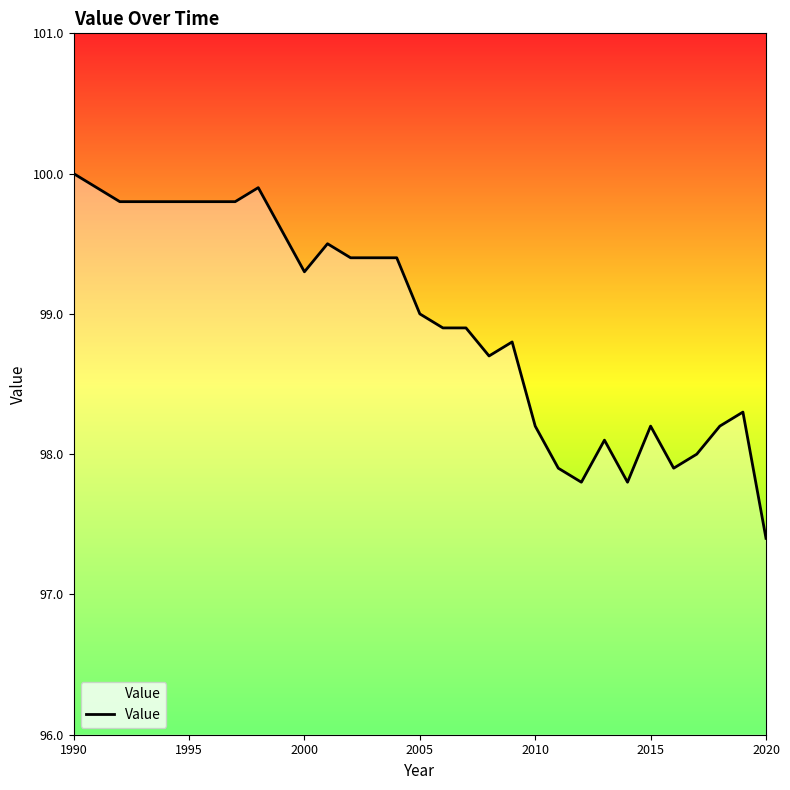

What is the greatest value displayed?

100.0